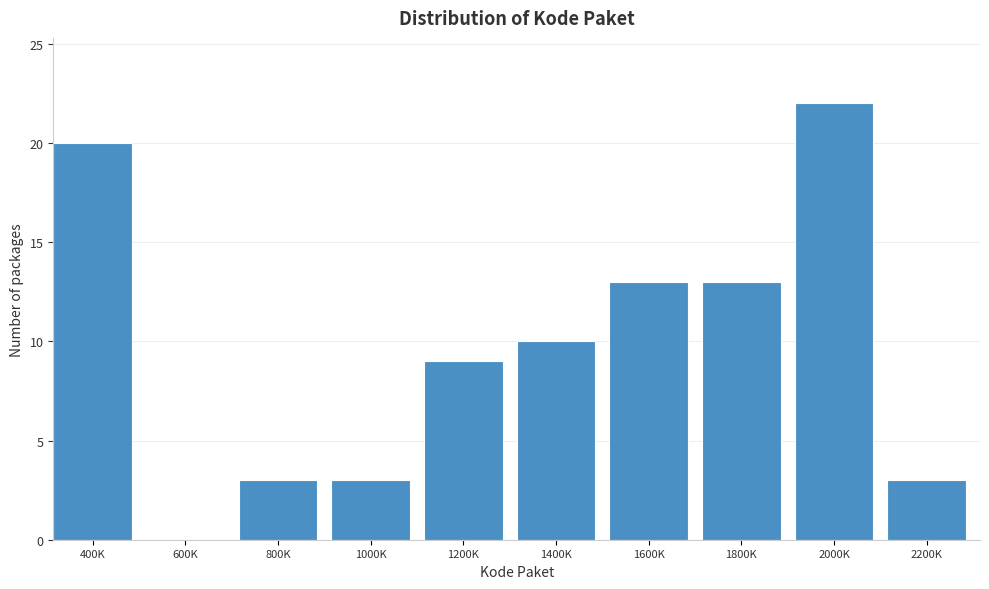

Reading left to right, list all the values displayed in this chart.

400K=20	600K=0	800K=3	1000K=3	1200K=9	1400K=10	1600K=13	1800K=13	2000K=22	2200K=3